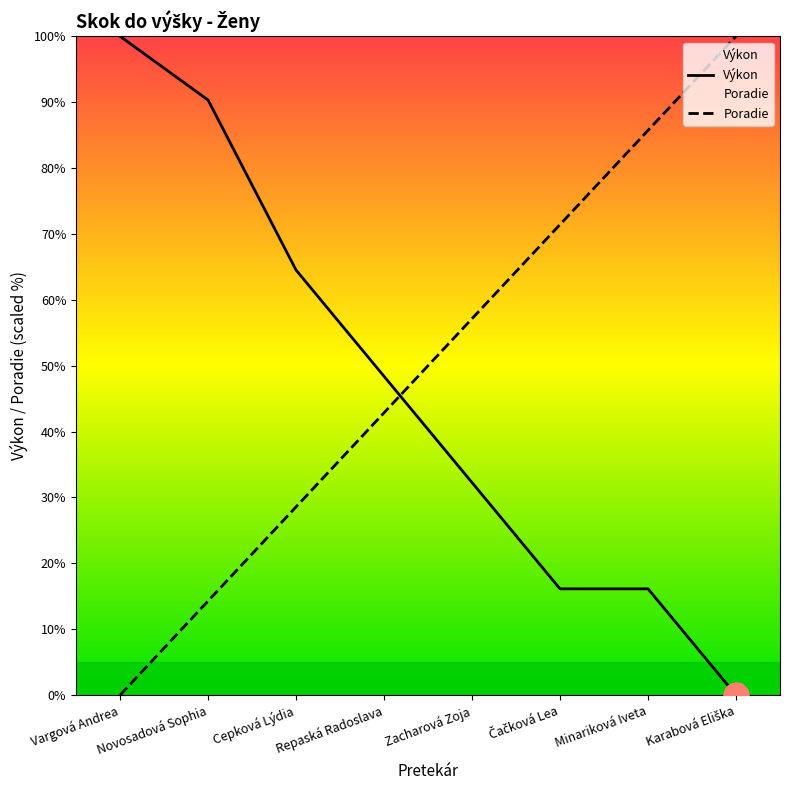

How many positive values does the Výkon series have?

7